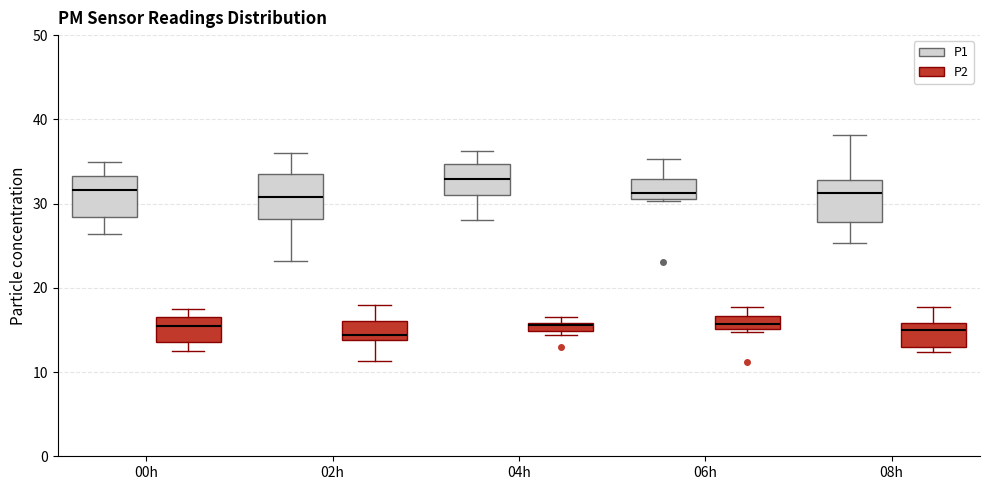

Which box's median line is the highest?

04h (P1)